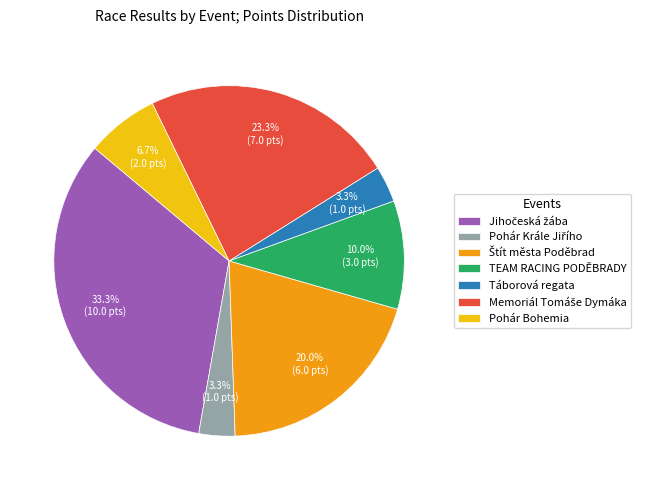

Is there any slice that represents more than half of the pie?

No